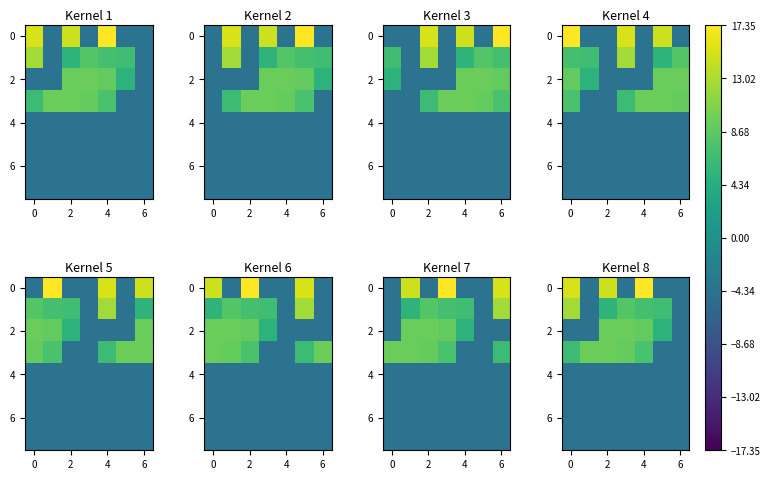

What is the minimum value shown in the chart?

-4.2